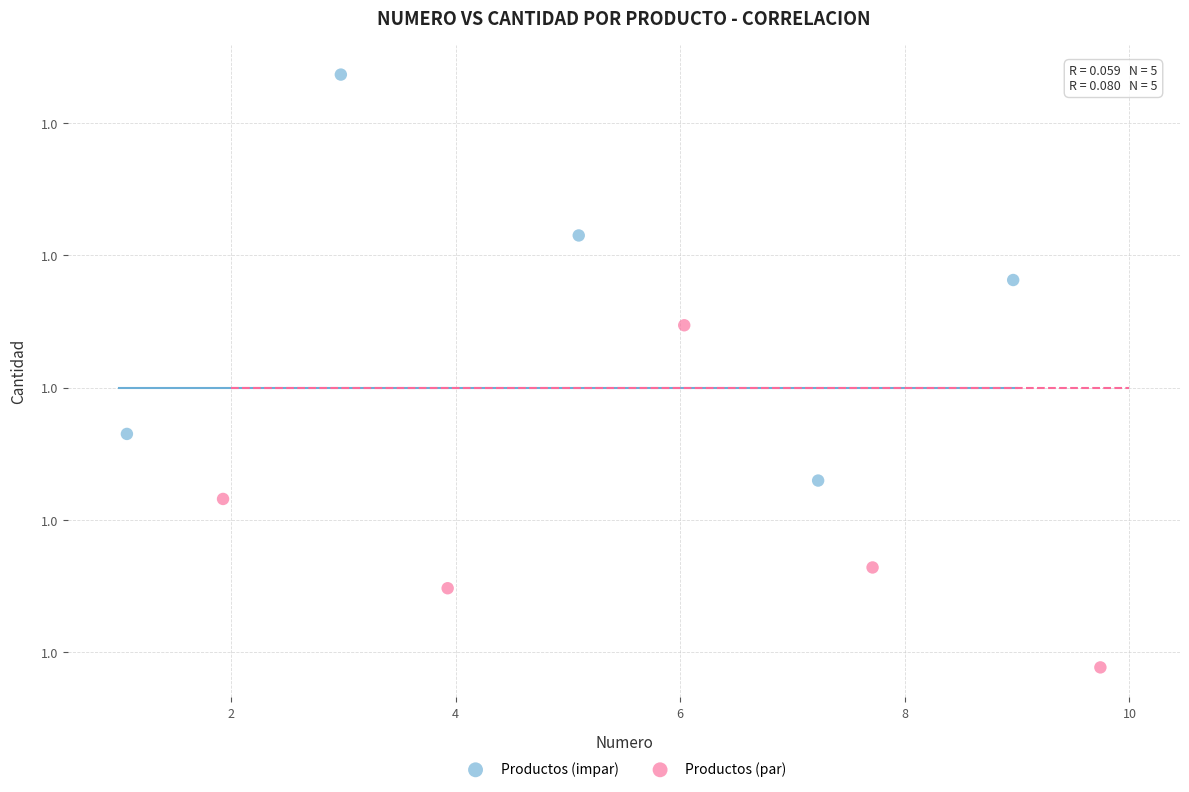

Which series contains the lowest Y value?

Productos (par)